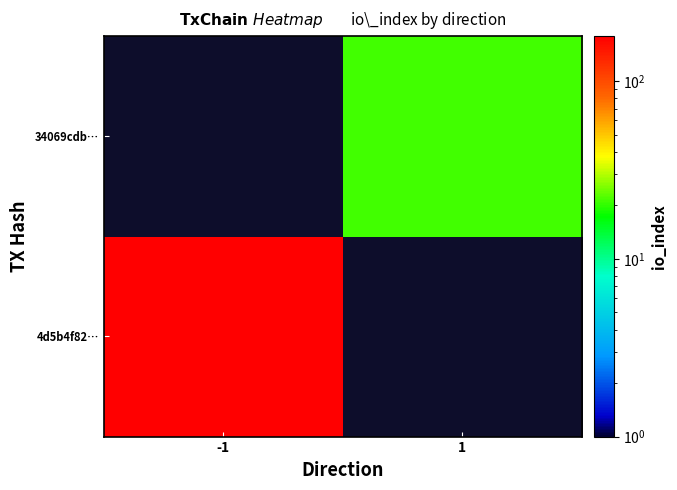

Where is 4d5b4f82… nearest to the value 179?

-1